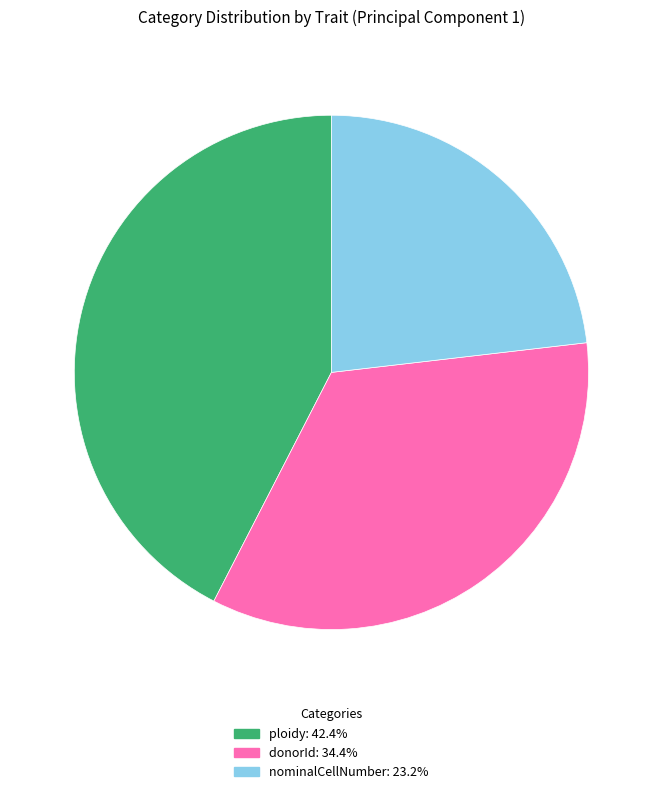

The ploidy slice represents 42% of the pie. True or false?

True